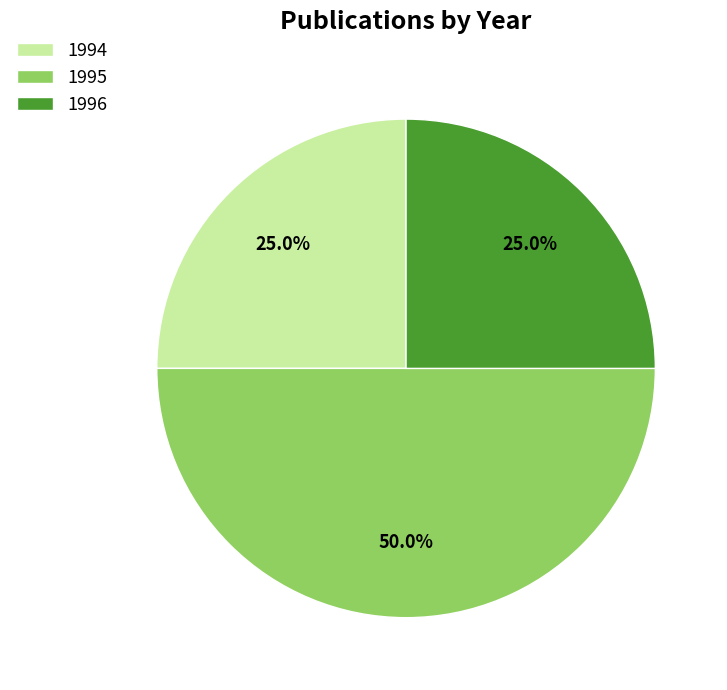

Is the sum of 1995 and 1994 greater than half?

Yes